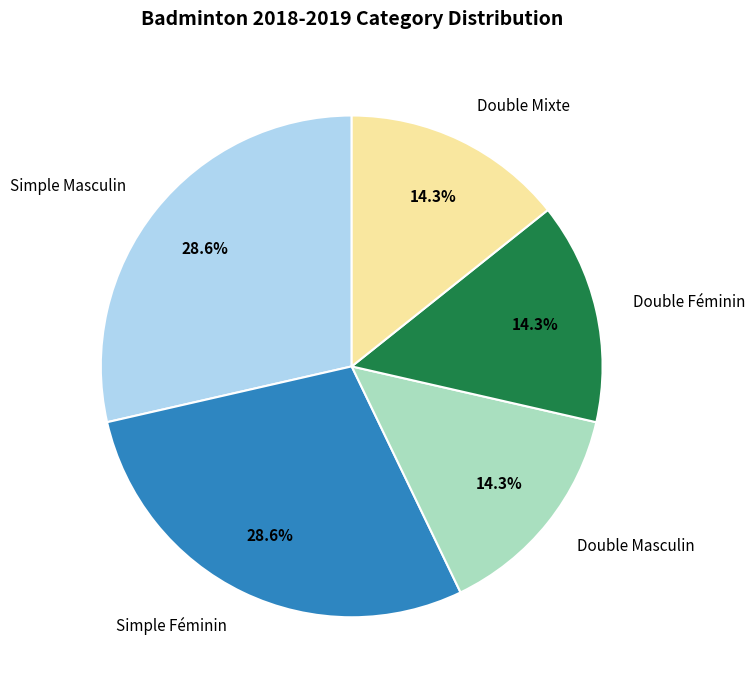

How many segments does this pie chart have?

5